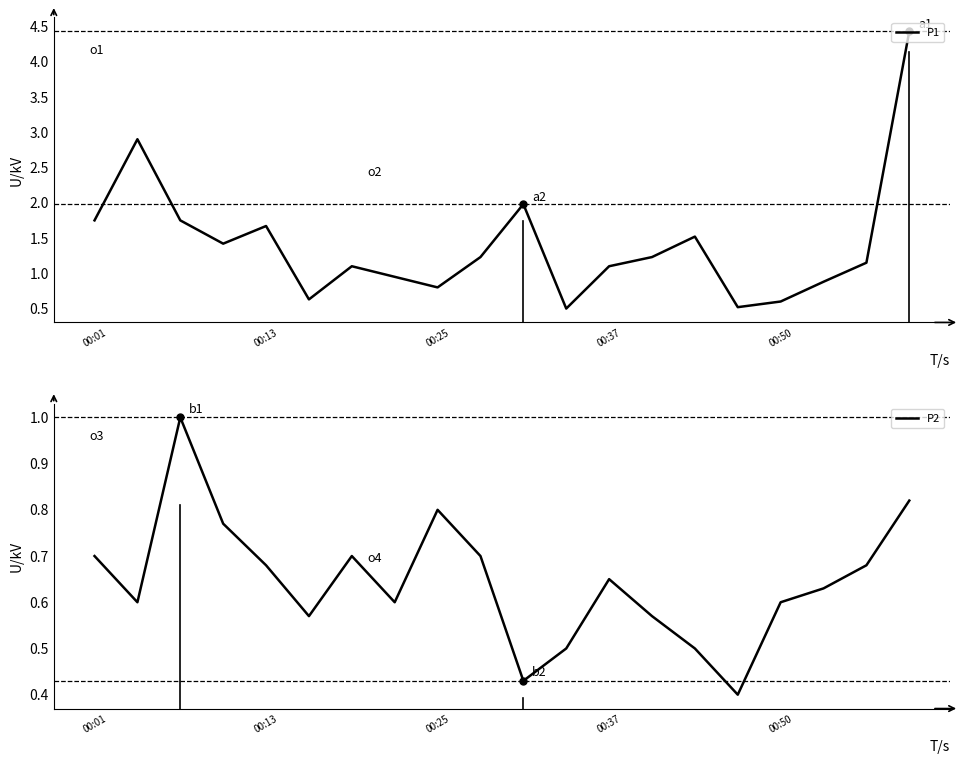

What are all the series names shown in the legend?

P1, P2